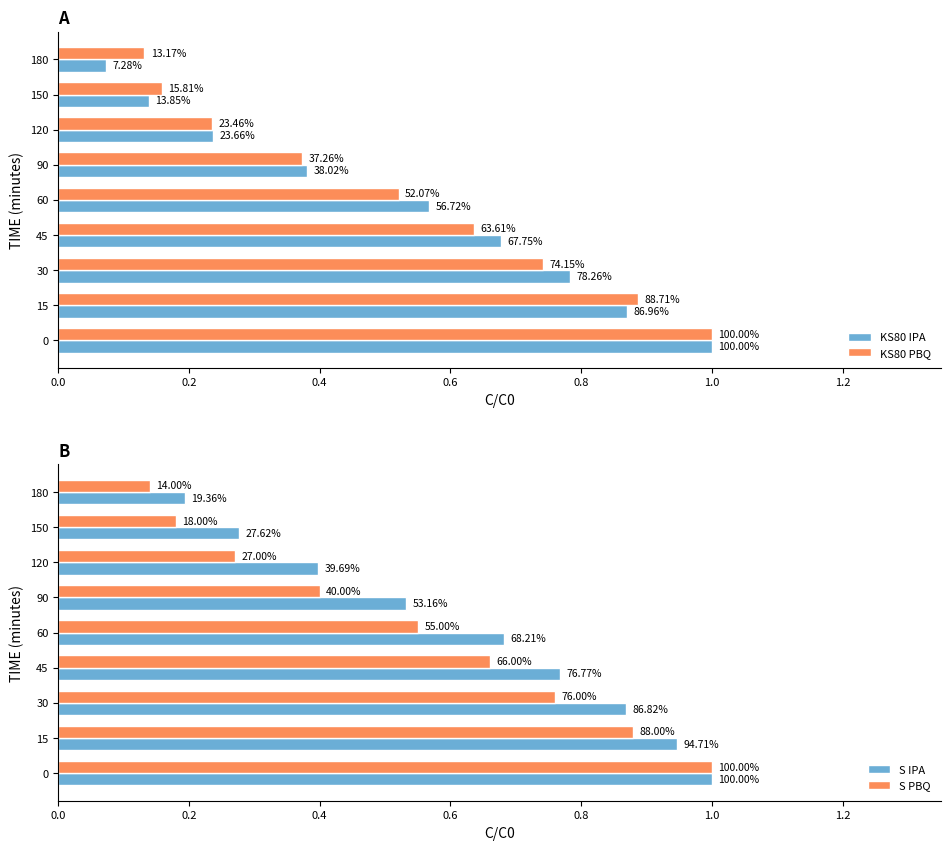

Reading right to left, extract all data points from this chart.

KS80 IPA: 0.1	0.1	0.2	0.4	0.6	0.7	0.8	0.9	1.0
KS80 PBQ: 0.1	0.2	0.2	0.4	0.5	0.6	0.7	0.9	1.0
S IPA: 0.2	0.3	0.4	0.5	0.7	0.8	0.9	0.9	1.0
S PBQ: 0.1	0.2	0.3	0.4	0.6	0.7	0.8	0.9	1.0